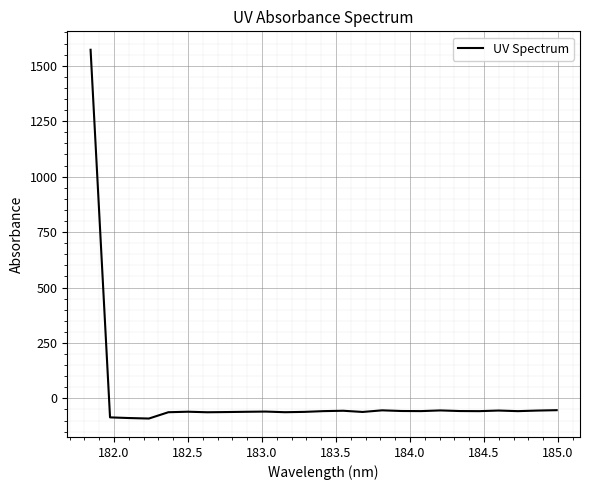

What is the difference between the maximum and minimum values?

1662.7